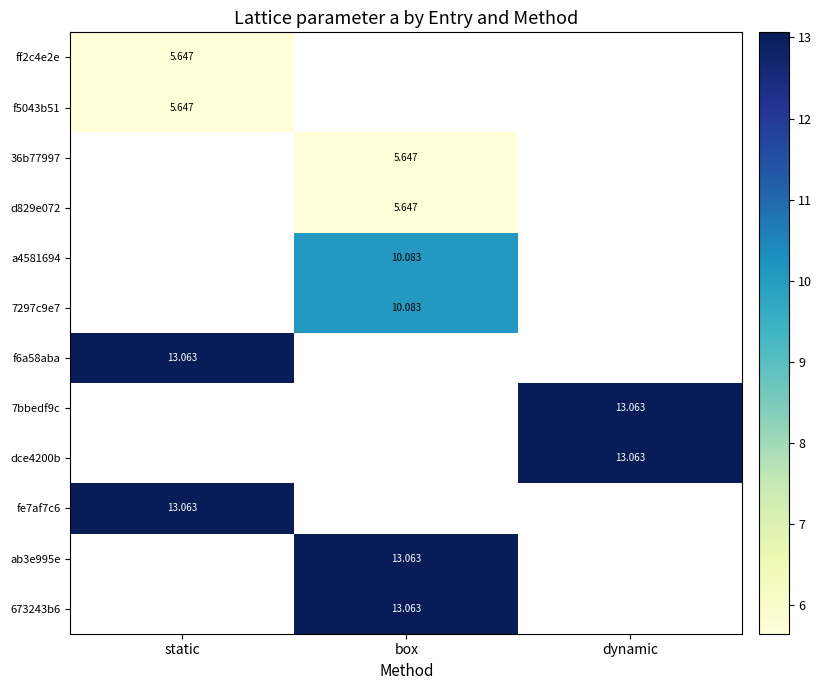

Which has a higher value, box or static?

static